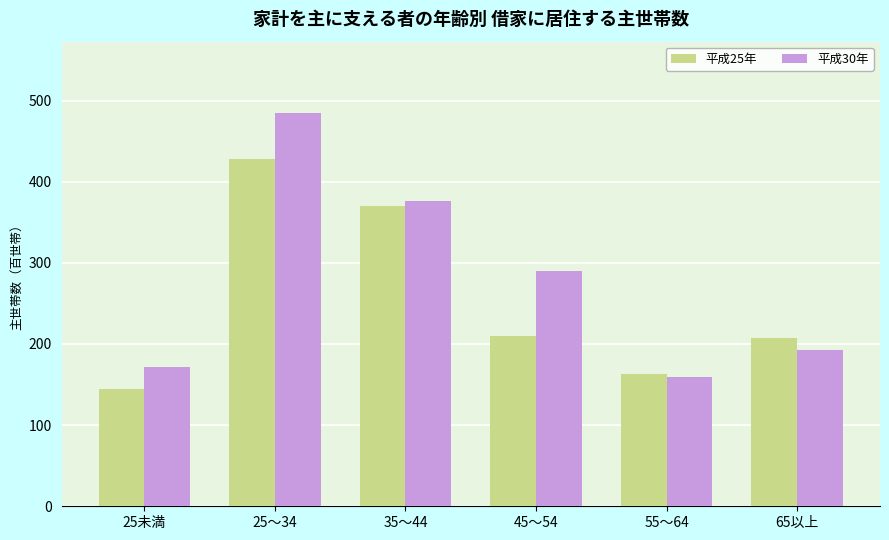

Reading right to left, transcribe all the data shown in this chart.

平成25年: 207.2	162.6	209.6	370.5	428.1	144.6
平成30年: 192.9	159.0	290.5	376.6	485.2	171.4